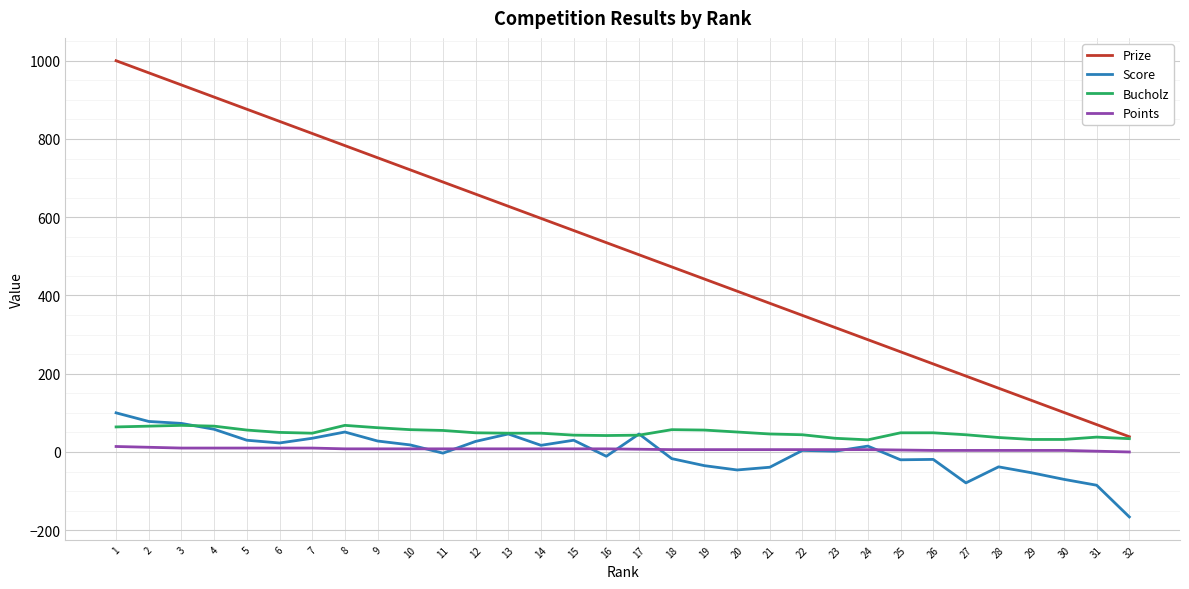

What is the smallest value displayed?

-166